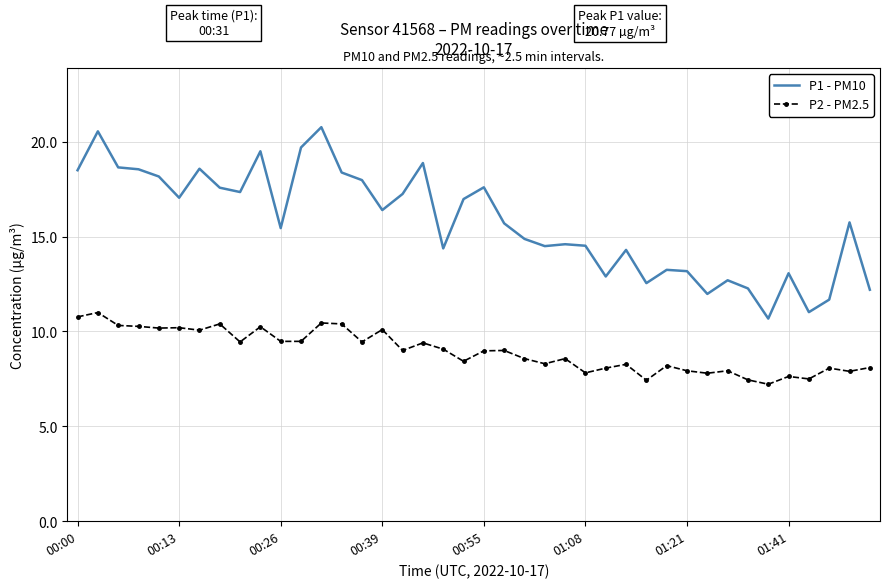

What is the highest value of the P1 - PM10 series?

20.8